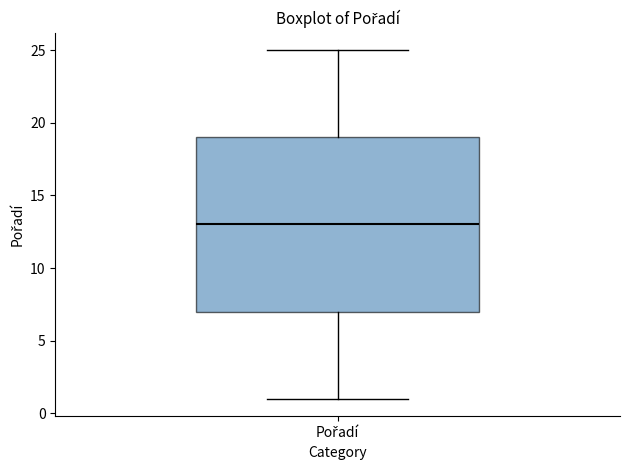

Transcribe this box plot: give where the median line is, the range the box spans, and where the two whiskers end, as read against the y-axis. The values are not printed on the chart, so give them approximately, as read against the axis.

median 13, box 7 to 19, whiskers 1 to 25